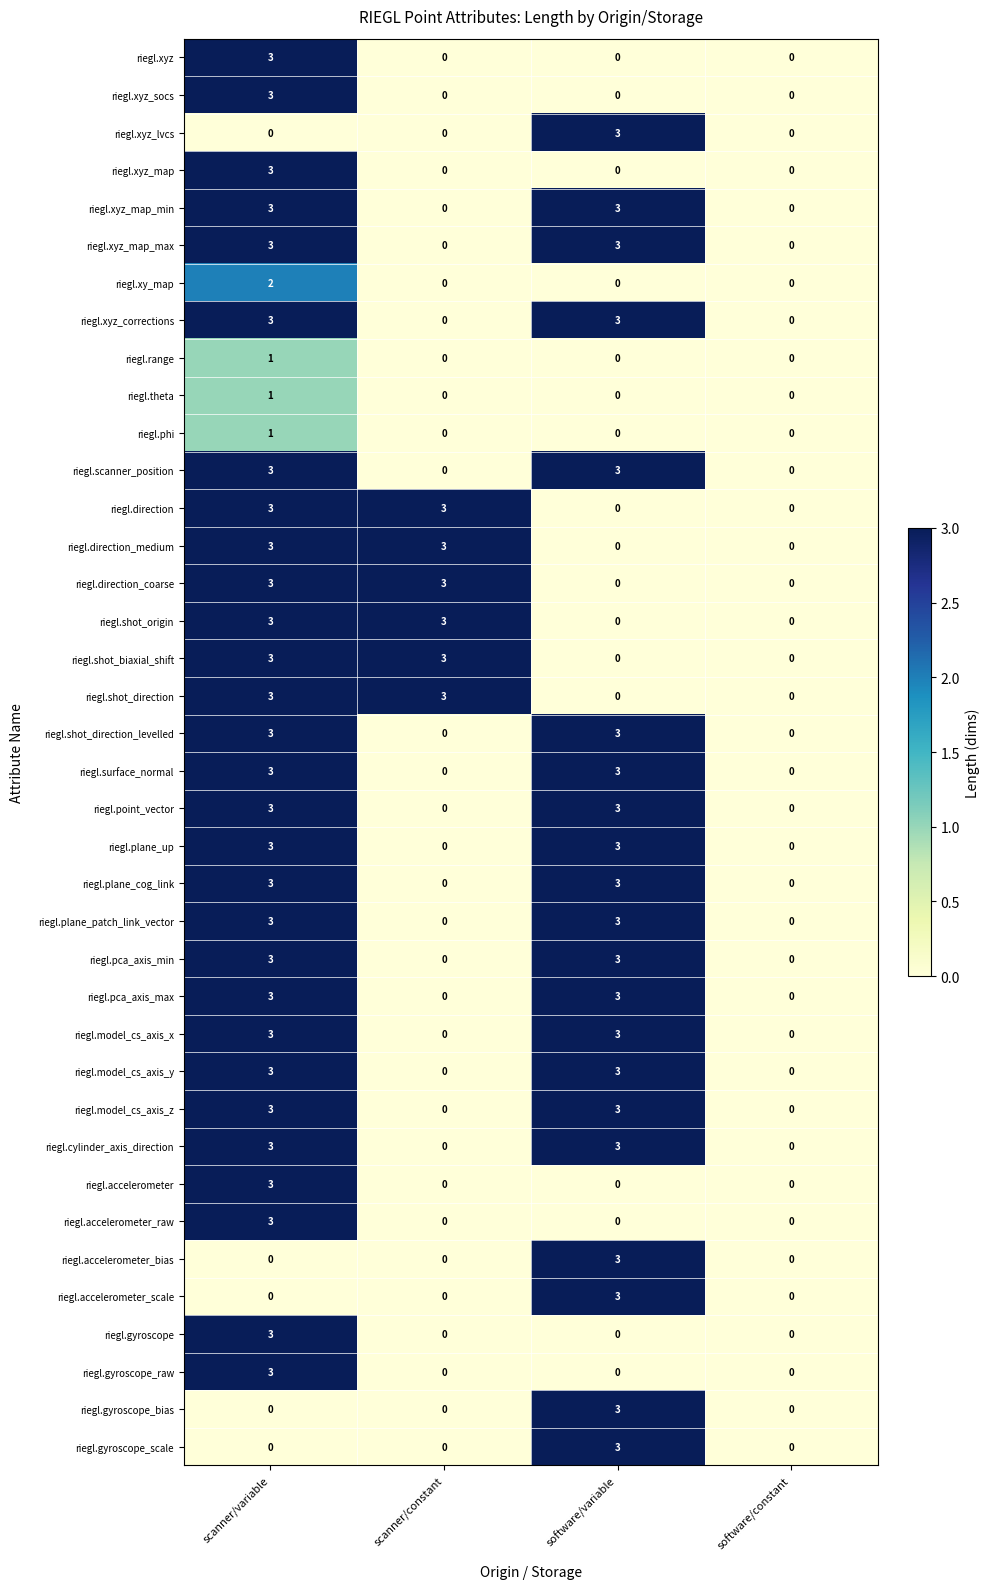

The value of riegl.gyroscope_bias at scanner/variable is 2. True or false?

False